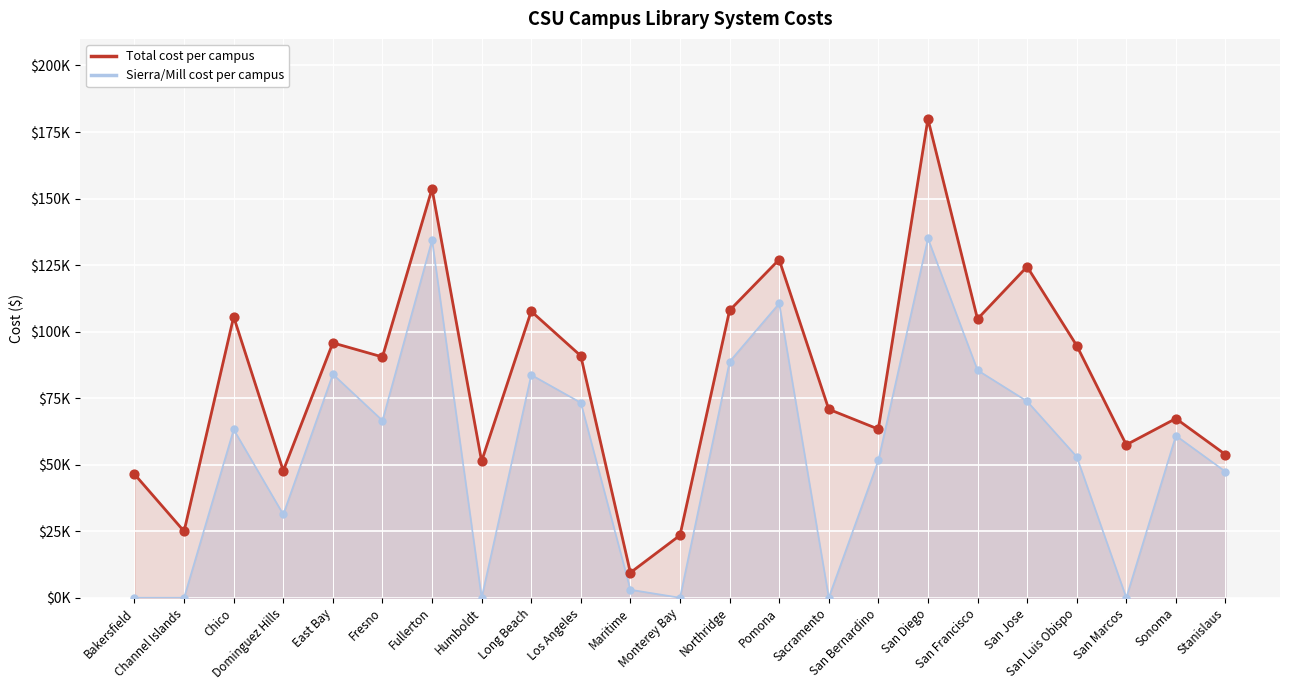

What is the ratio of the value at Dominguez Hills to the value at Bakersfield?

1.0